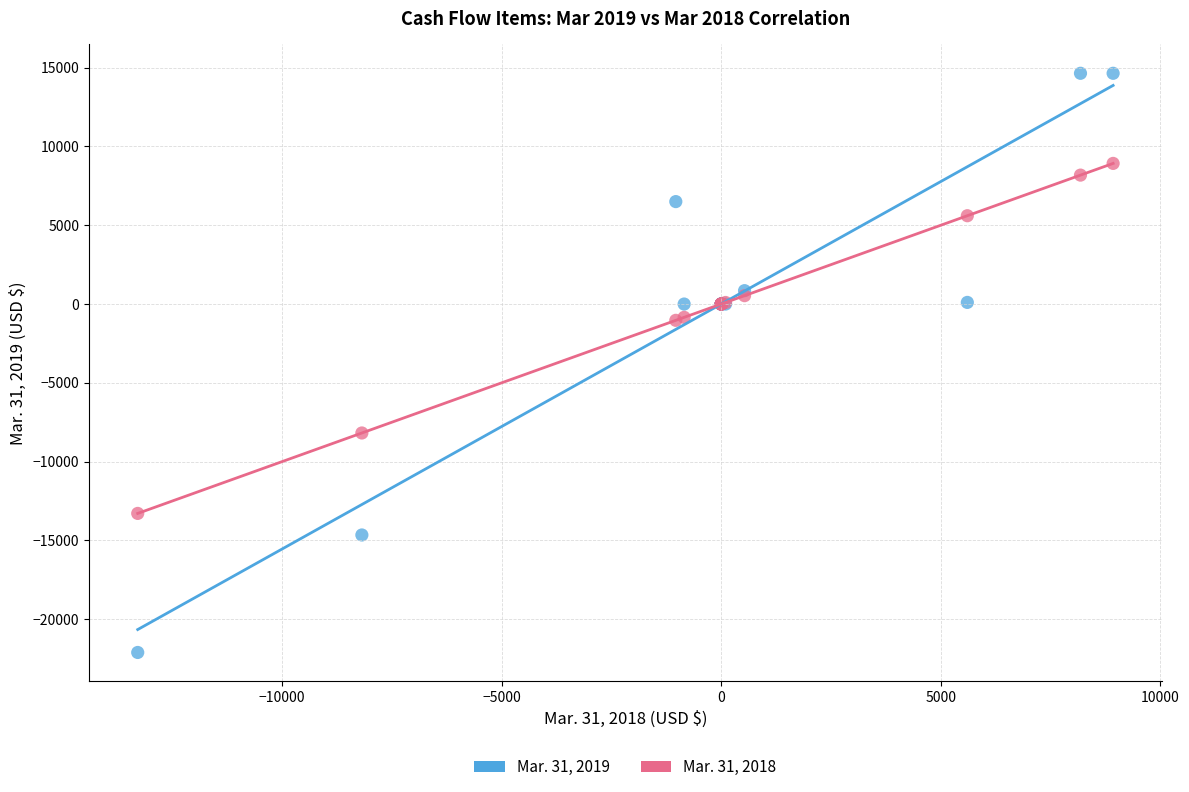

What is the X range (max minus min) for the scatter plot?

22206